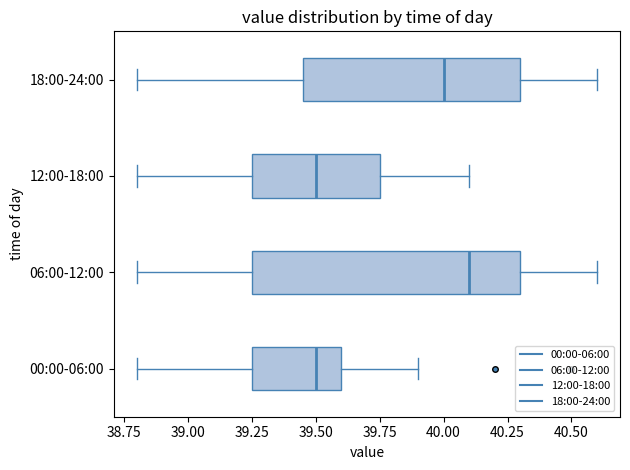

Reading bottom to top, read every box against the x-axis: the position of its median line, the range the box covers, and the ends of its whiskers. The values are not printed on the chart, so give them approximately, as read against the axis.

00:00-06:00: median 39.50, box 39.25 to 39.60, whiskers 38.80 to 39.90
06:00-12:00: median 40.10, box 39.25 to 40.30, whiskers 38.80 to 40.60
12:00-18:00: median 39.50, box 39.25 to 39.75, whiskers 38.80 to 40.10
18:00-24:00: median 40.00, box 39.45 to 40.30, whiskers 38.80 to 40.60